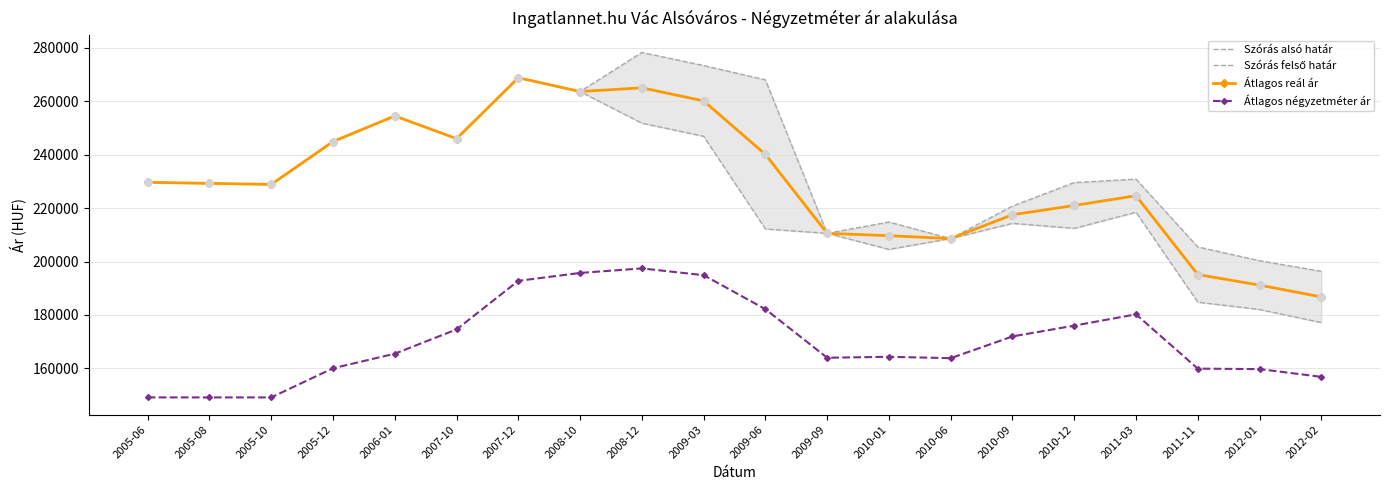

Which series has the largest Y range (max minus min)?

Szórás alsó határ